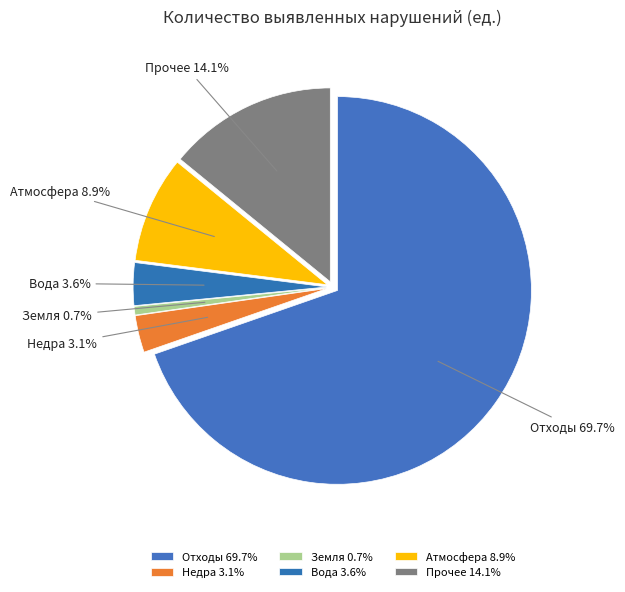

Does any single category account for the majority?

Yes